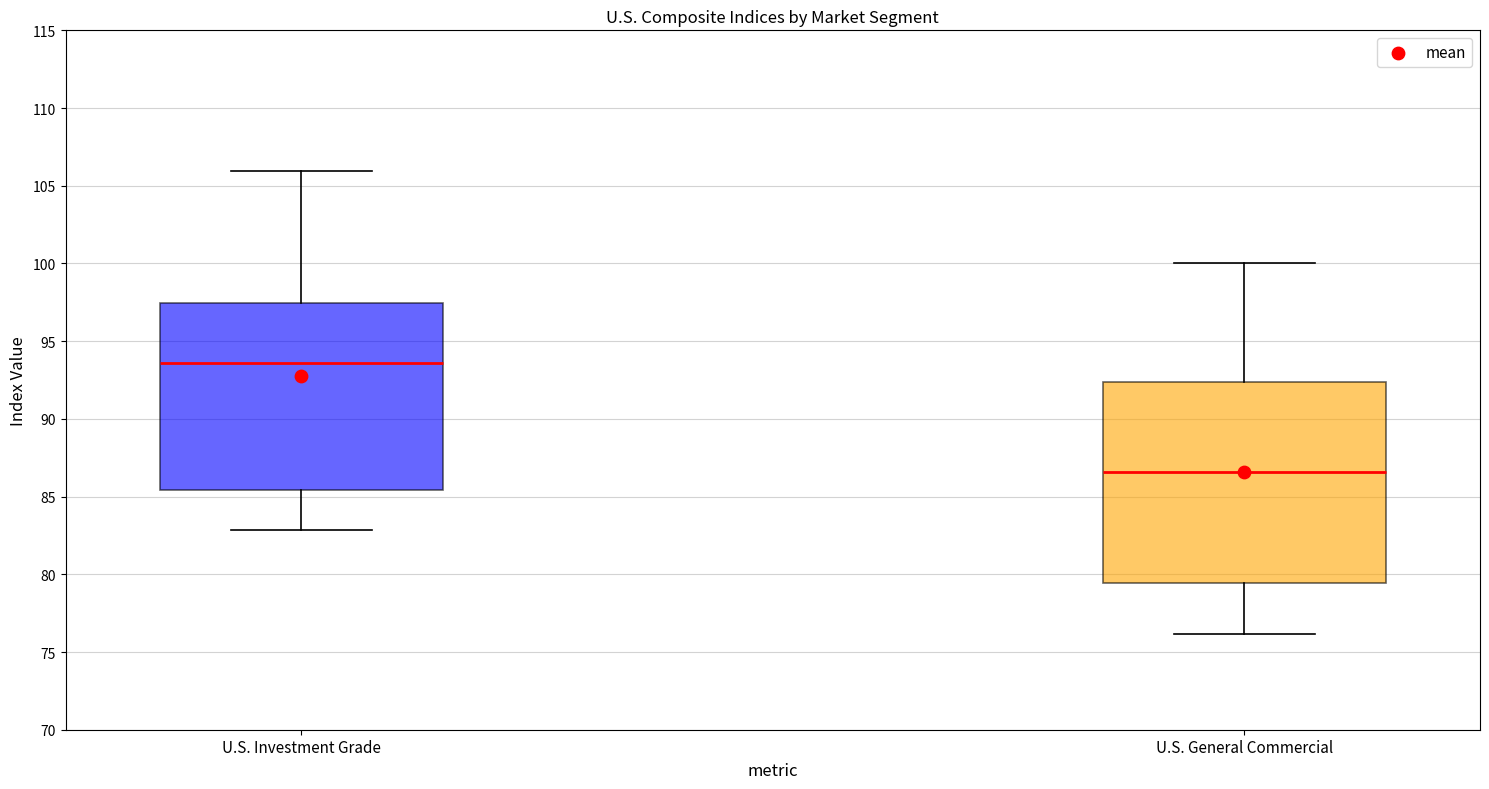

Where does the upper whisker of the box for U.S. Investment Grade end on the y-axis? The values are not printed on the chart, so give them approximately, as read against the axis.

106.0